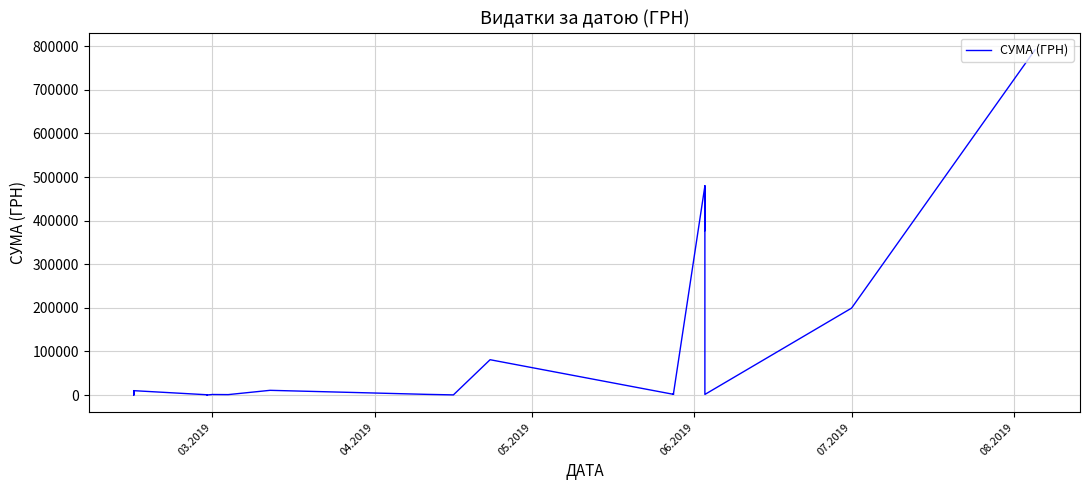

What is the sum of all values?

2883572.8